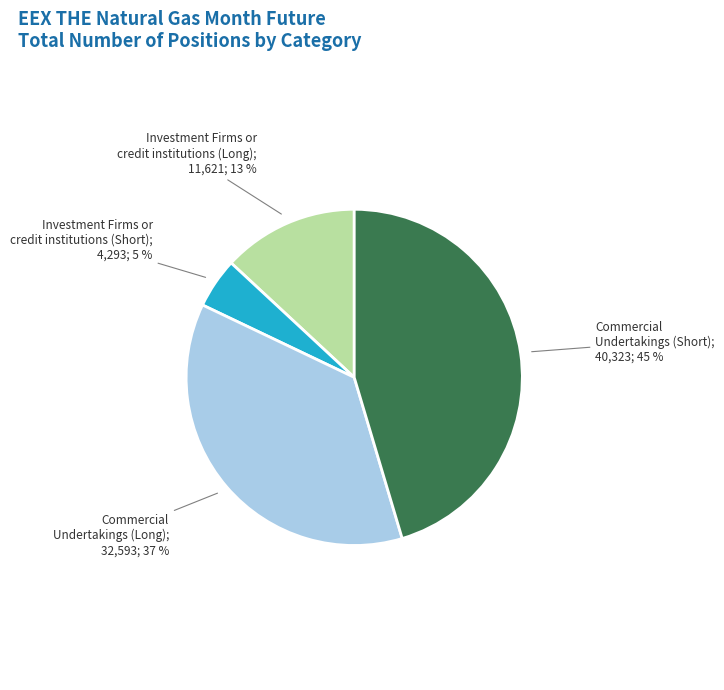

Is there a majority slice in this chart?

No